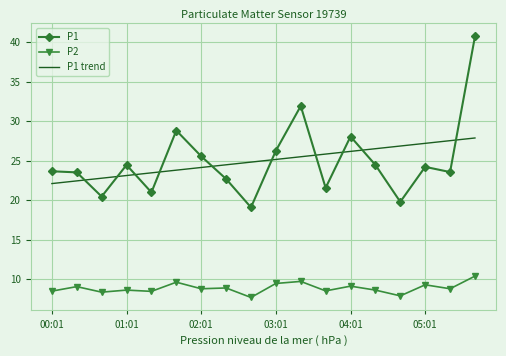

After their last crossing, which series has the higher values: P1 trend or P1?

P1